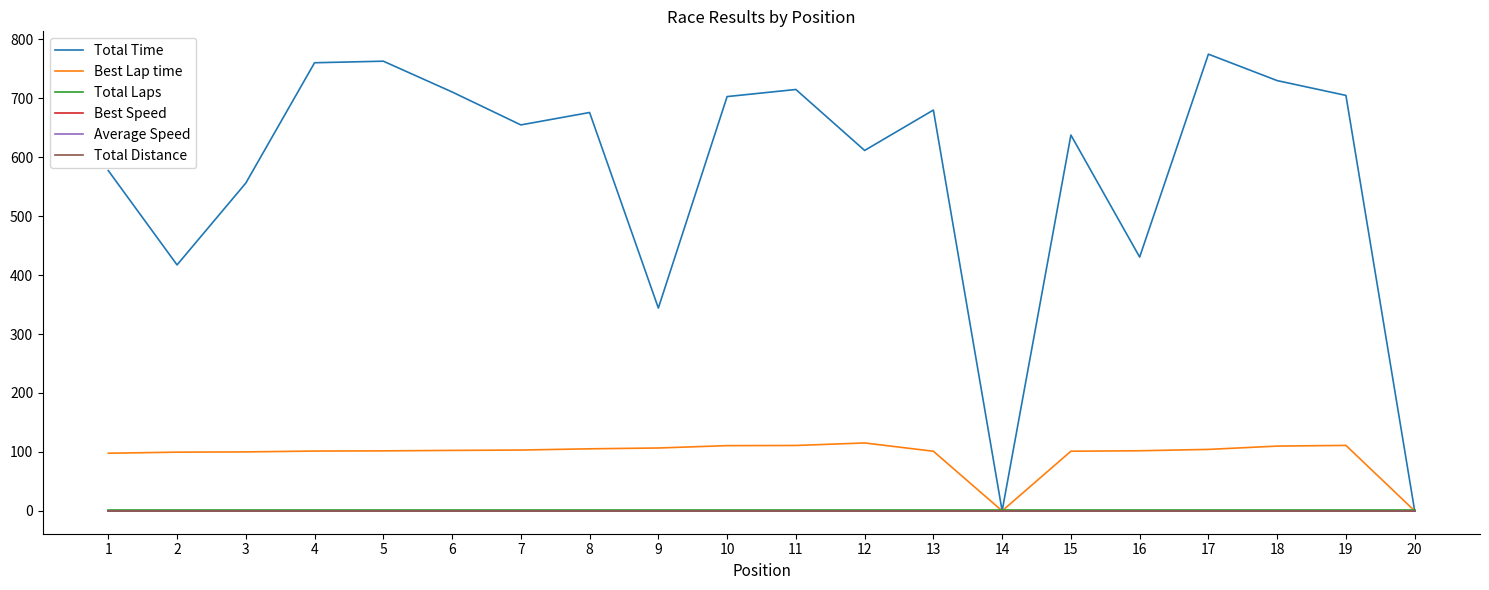

Reading left to right, list all the values displayed in this chart.

Total Time: 1=577.2	2=417.2	3=556.0	4=760.1	5=762.8	6=710.6	7=654.7	8=675.7	9=344.1	10=702.7	11=714.8	12=611.4	13=679.9	14=0.0	15=637.5	16=430.5	17=774.7	18=729.8	19=704.7	20=0.0
Best Lap time: 1=97.8	2=99.6	3=100.0	4=101.5	5=101.8	6=102.6	7=103.2	8=105.3	9=106.7	10=110.7	11=111.0	12=115.2	13=101.2	14=0.0	15=101.2	16=102.0	17=104.3	18=109.9	19=111.1	20=0.0
Total Laps: 1=1.0	2=1.0	3=1.0	4=1.0	5=1.0	6=1.0	7=1.0	8=1.0	9=1.0	10=1.0	11=1.0	12=1.0	13=1.0	14=1.0	15=1.0	16=1.0	17=1.0	18=1.0	19=1.0	20=1.0
Best Speed: 1=0.0	2=0.0	3=0.0	4=0.0	5=0.0	6=0.0	7=0.0	8=0.0	9=0.0	10=0.0	11=0.0	12=0.0	13=0.0	14=0.0	15=0.0	16=0.0	17=0.0	18=0.0	19=0.0	20=0.0
Average Speed: 1=0.0	2=0.0	3=0.0	4=0.0	5=0.0	6=0.0	7=0.0	8=0.0	9=0.0	10=0.0	11=0.0	12=0.0	13=0.0	14=0.0	15=0.0	16=0.0	17=0.0	18=0.0	19=0.0	20=0.0
Total Distance: 1=0.0	2=0.0	3=0.0	4=0.0	5=0.0	6=0.0	7=0.0	8=0.0	9=0.0	10=0.0	11=0.0	12=0.0	13=0.0	14=0.0	15=0.0	16=0.0	17=0.0	18=0.0	19=0.0	20=0.0